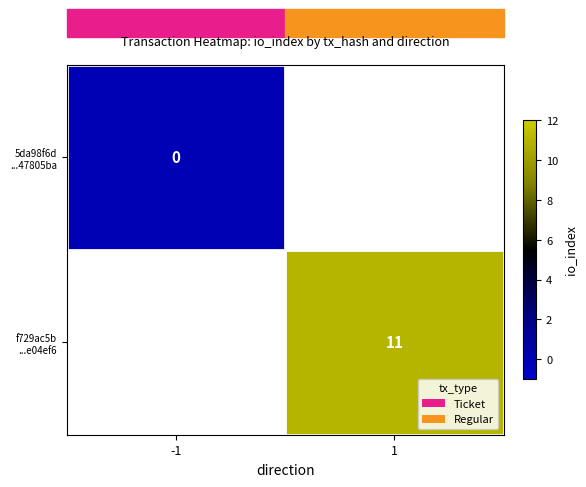

List the labels in order of 5da98f6d ...47805ba value, smallest first.

-1, 1